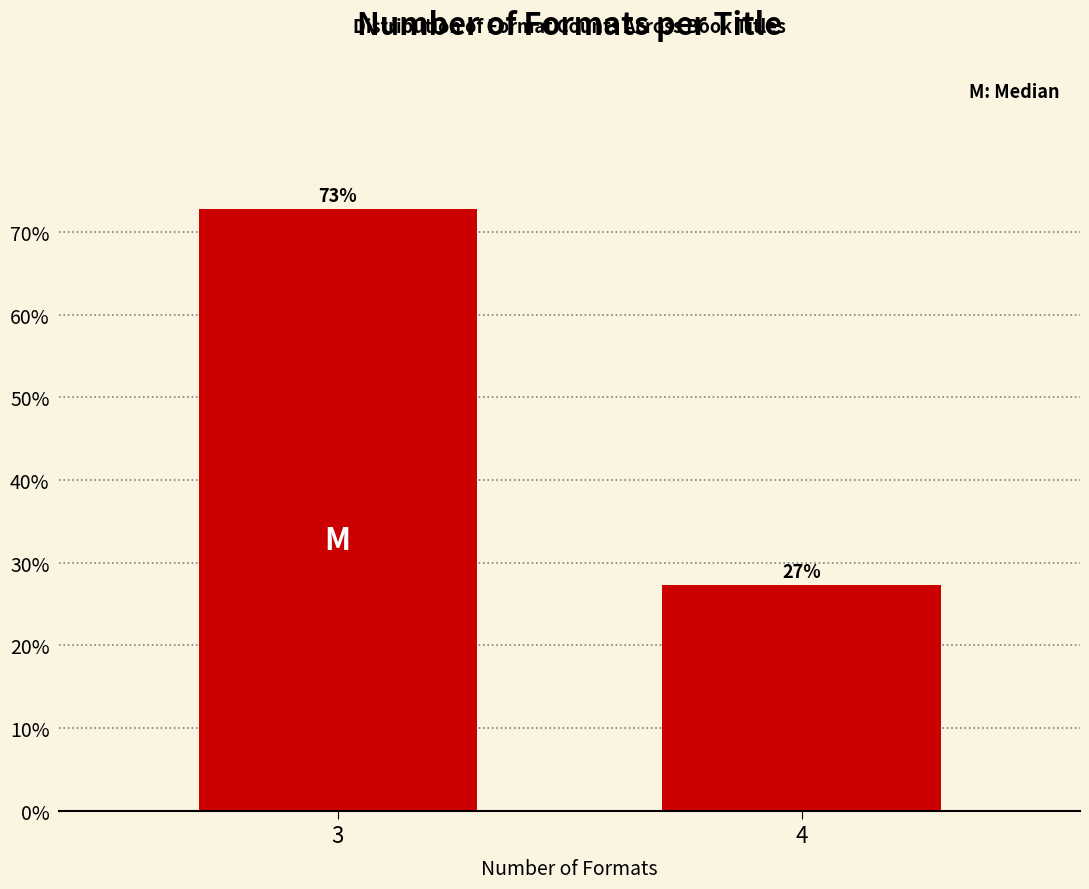

List the labels in order of value, smallest first.

4, 3